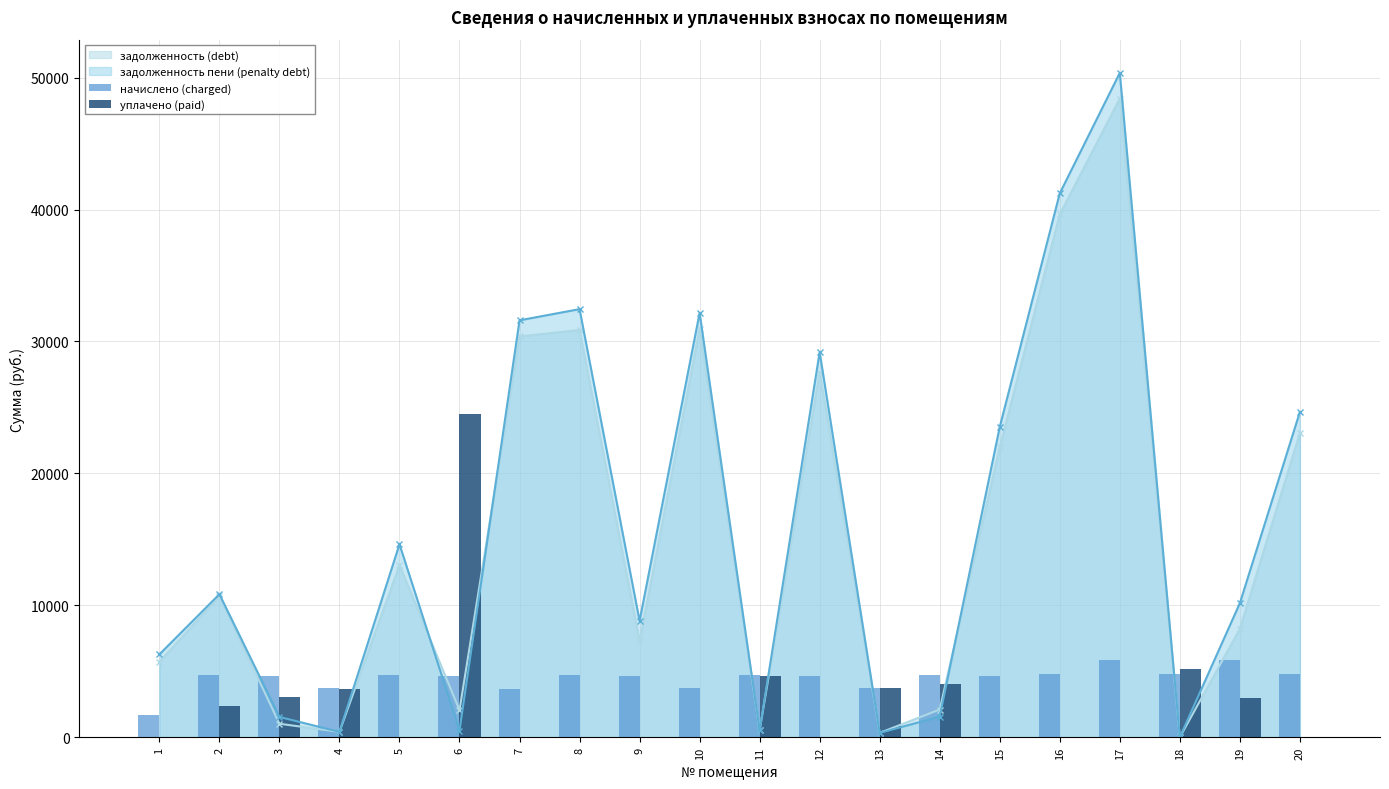

What is the value of the задолженность пени (penalty debt) point at the 1st from the left?

6288.4